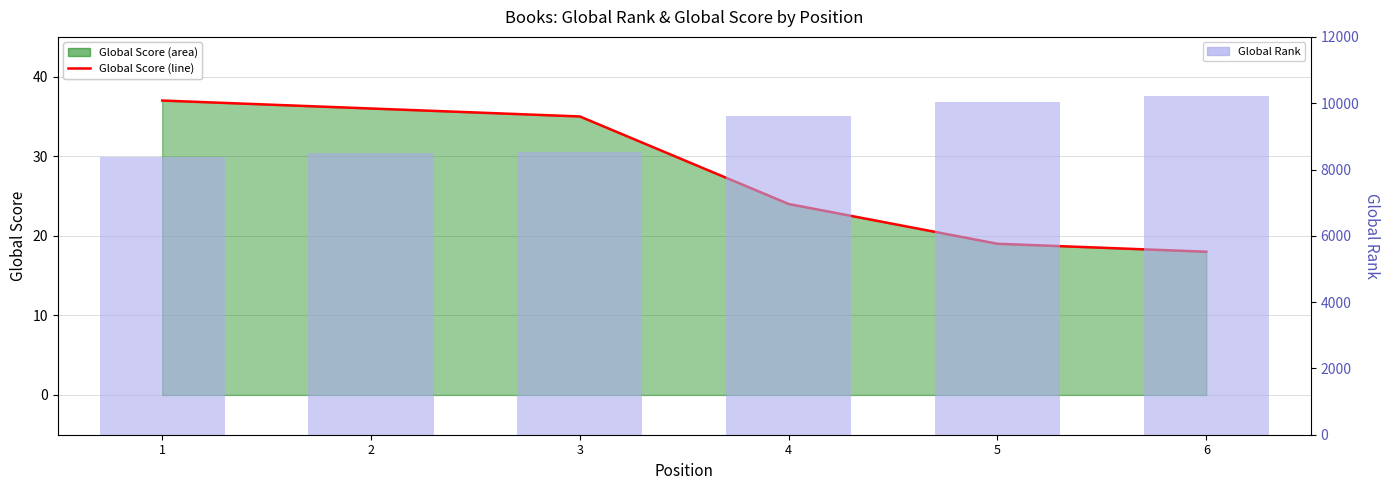

How many data points in Global Rank are less than 9619?

3